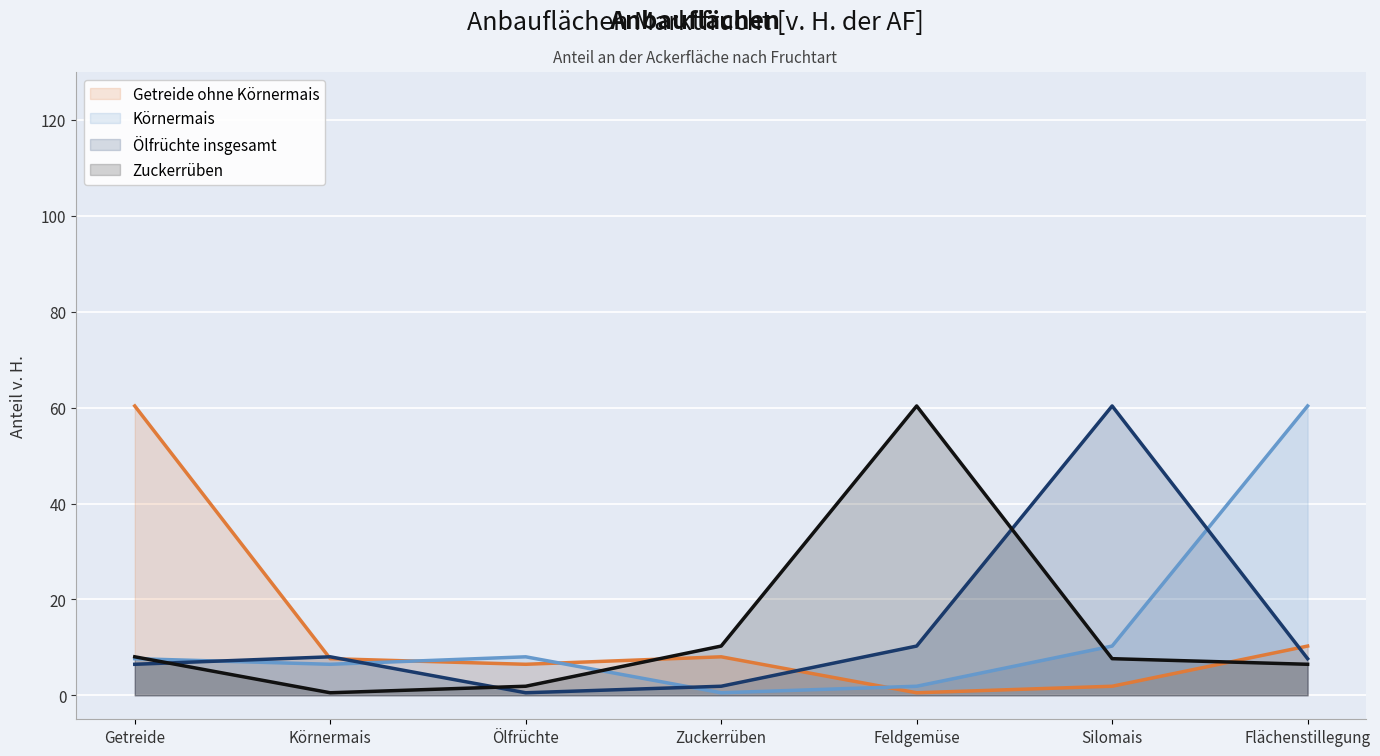

Which series has the widest spread of values?

Getreide ohne Körnermais